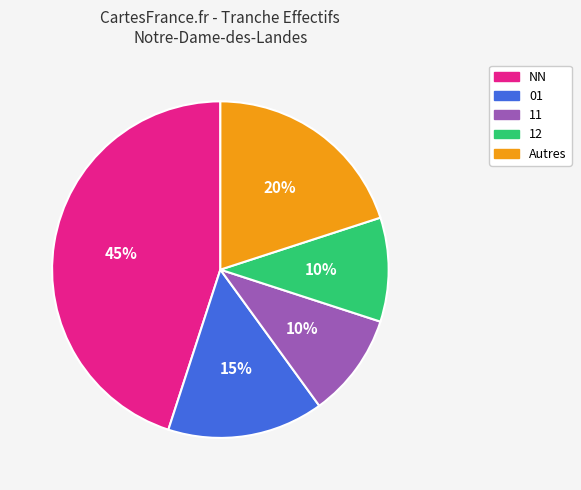

To the nearest percent, what is the difference between the largest and smallest slice percentages?

35%